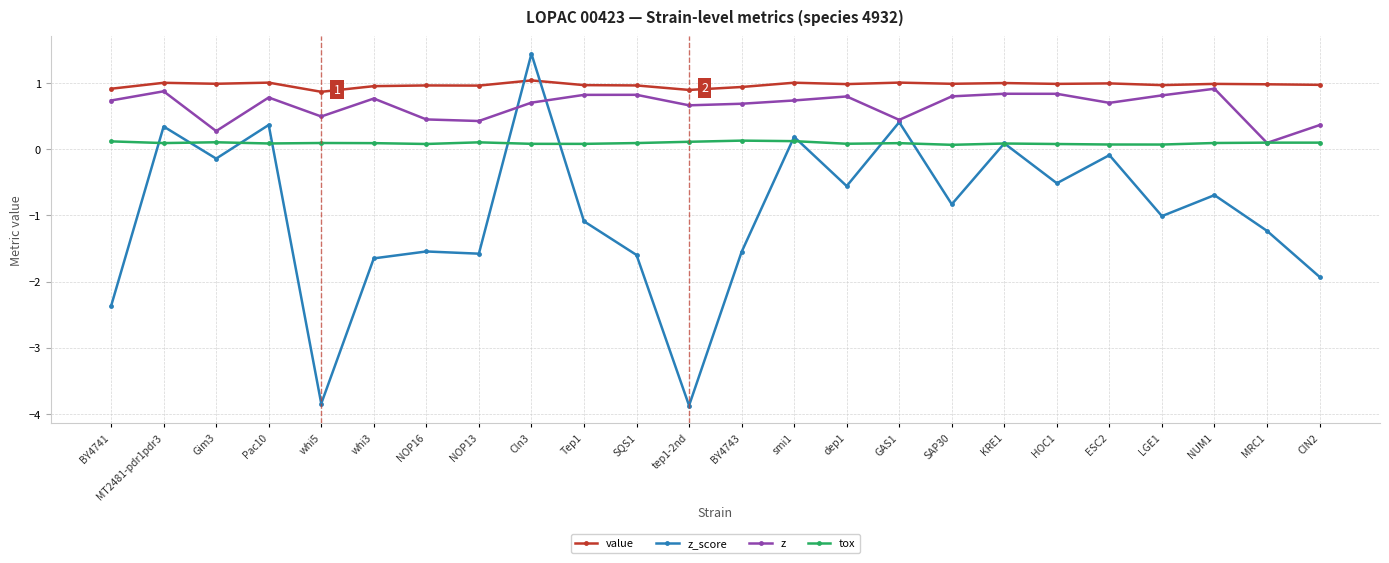

After their last crossing, which series has the higher values: tox or z?

z